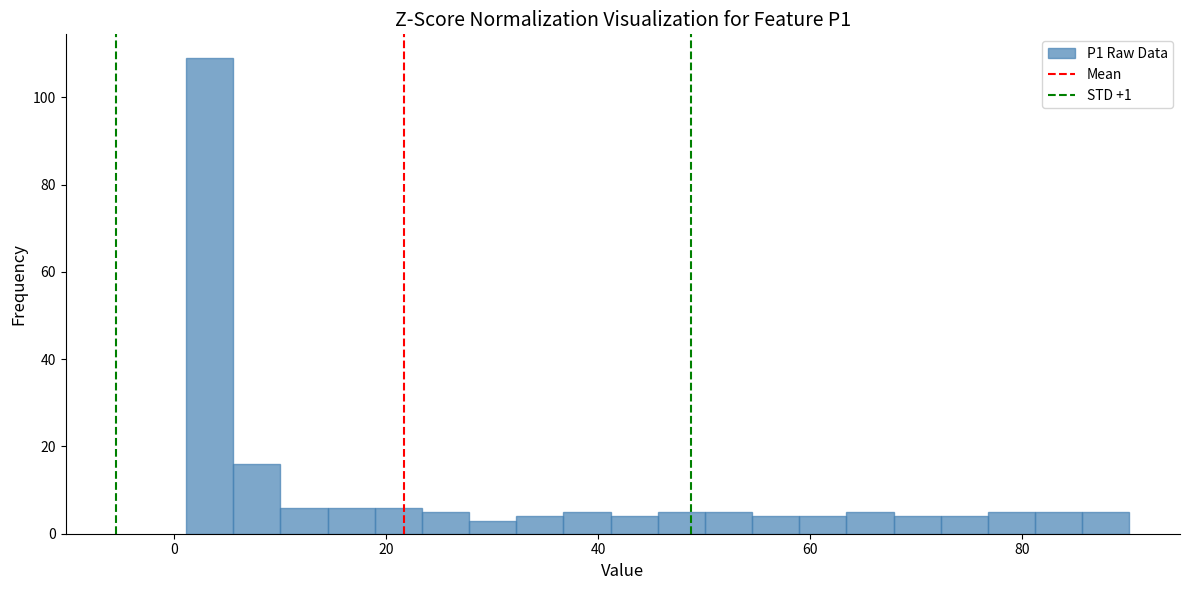

Around what value on the x-axis is the tallest bar? Give the approximate position of its centre, as read against the axis.

4